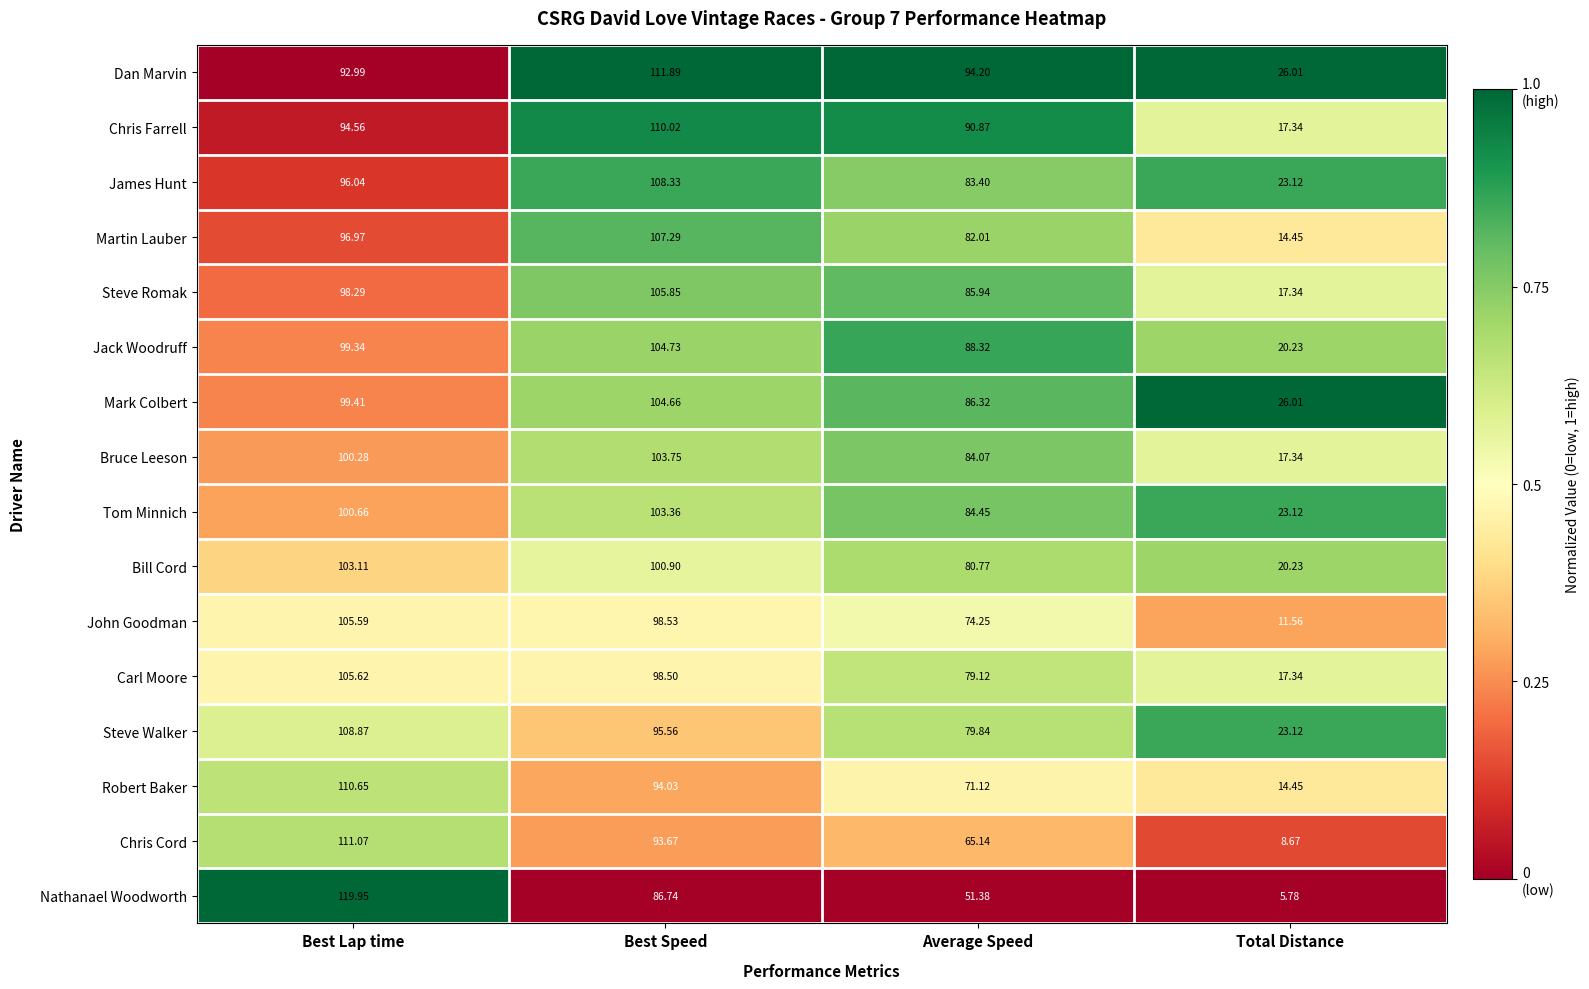

At which label does Steve Romak reach its peak?

Best Speed